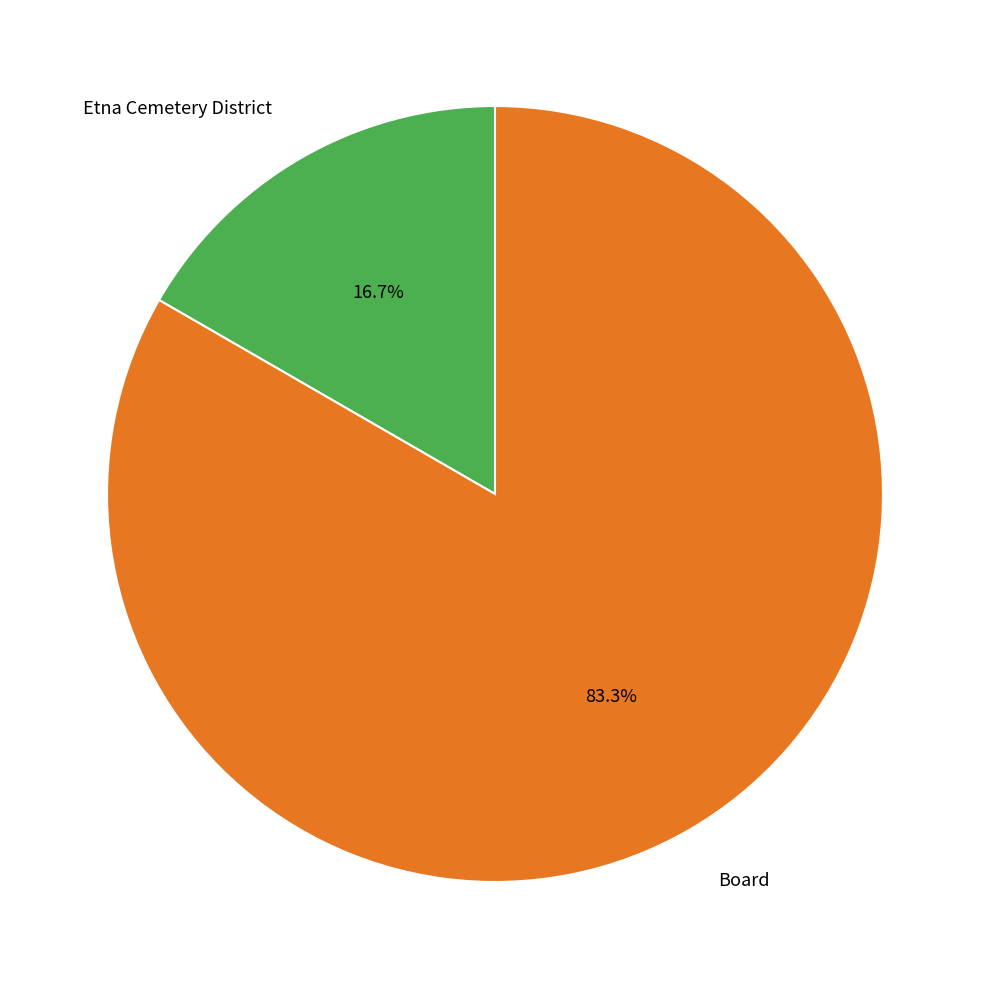

The Etna Cemetery District slice represents 17% of the pie. True or false?

True